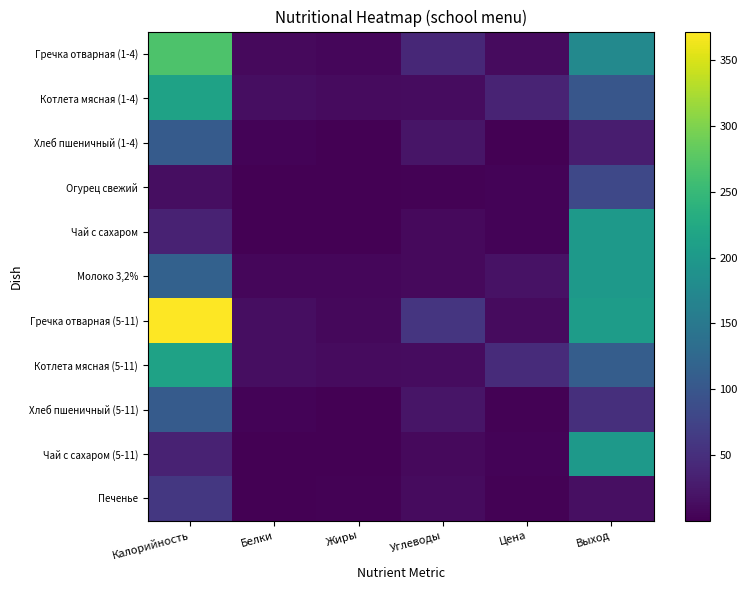

Rank the series at Цена from highest to lowest value.

Котлета мясная (5-11), Котлета мясная (1-4), Молоко 3,2%, Гречка отварная (1-4), Гречка отварная (5-11), Огурец свежий, Чай с сахаром, Чай с сахаром (5-11), Хлеб пшеничный (5-11), Печенье, Хлеб пшеничный (1-4)